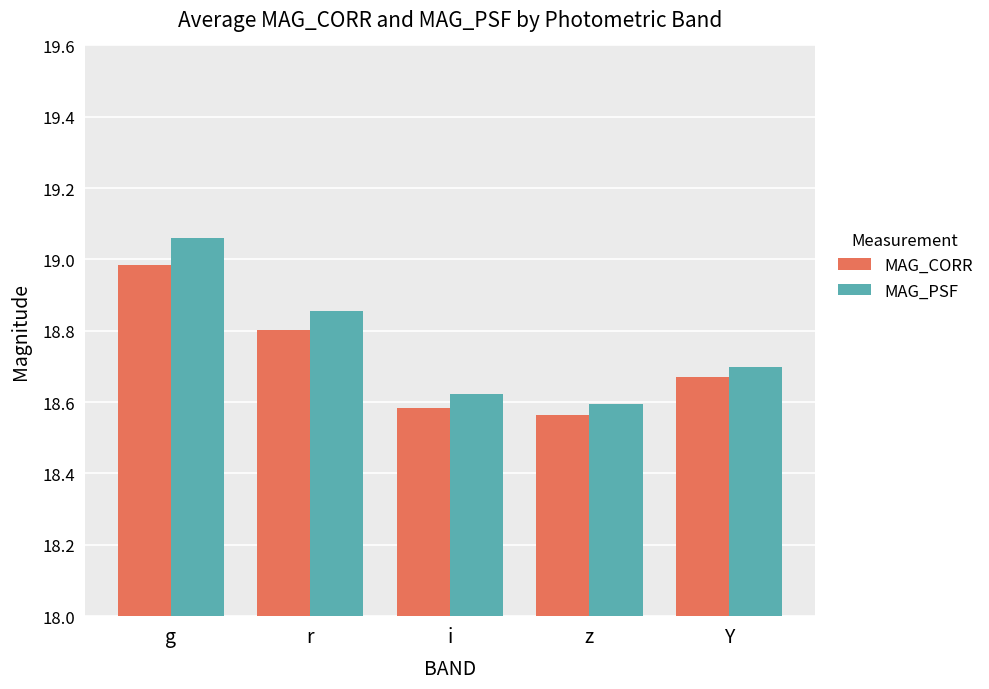

Which series has the widest spread of values?

MAG_PSF